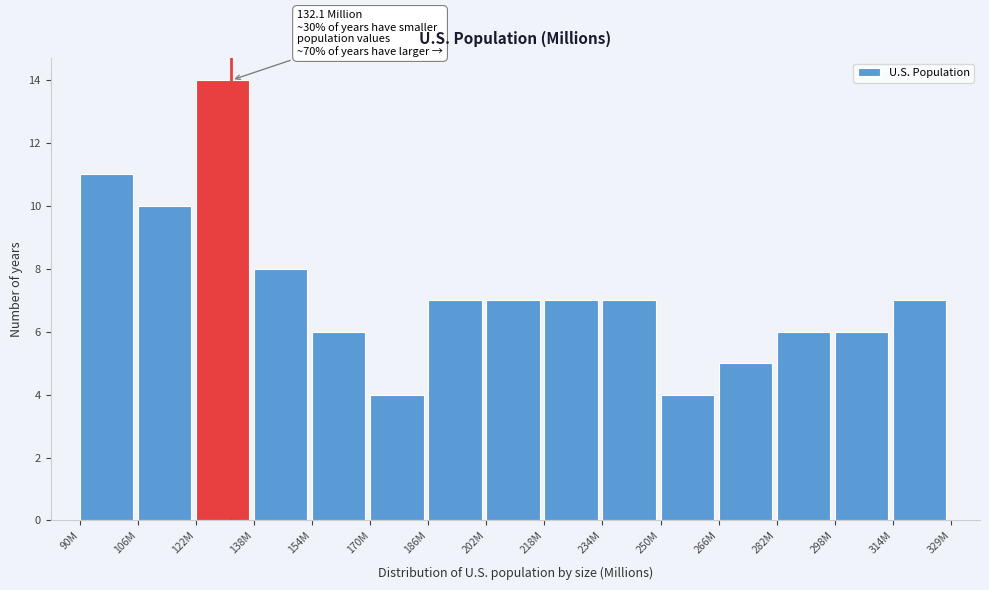

Reading right to left, extract all data points from this chart.

7	6	6	5	4	7	7	7	7	4	6	8	14	10	11